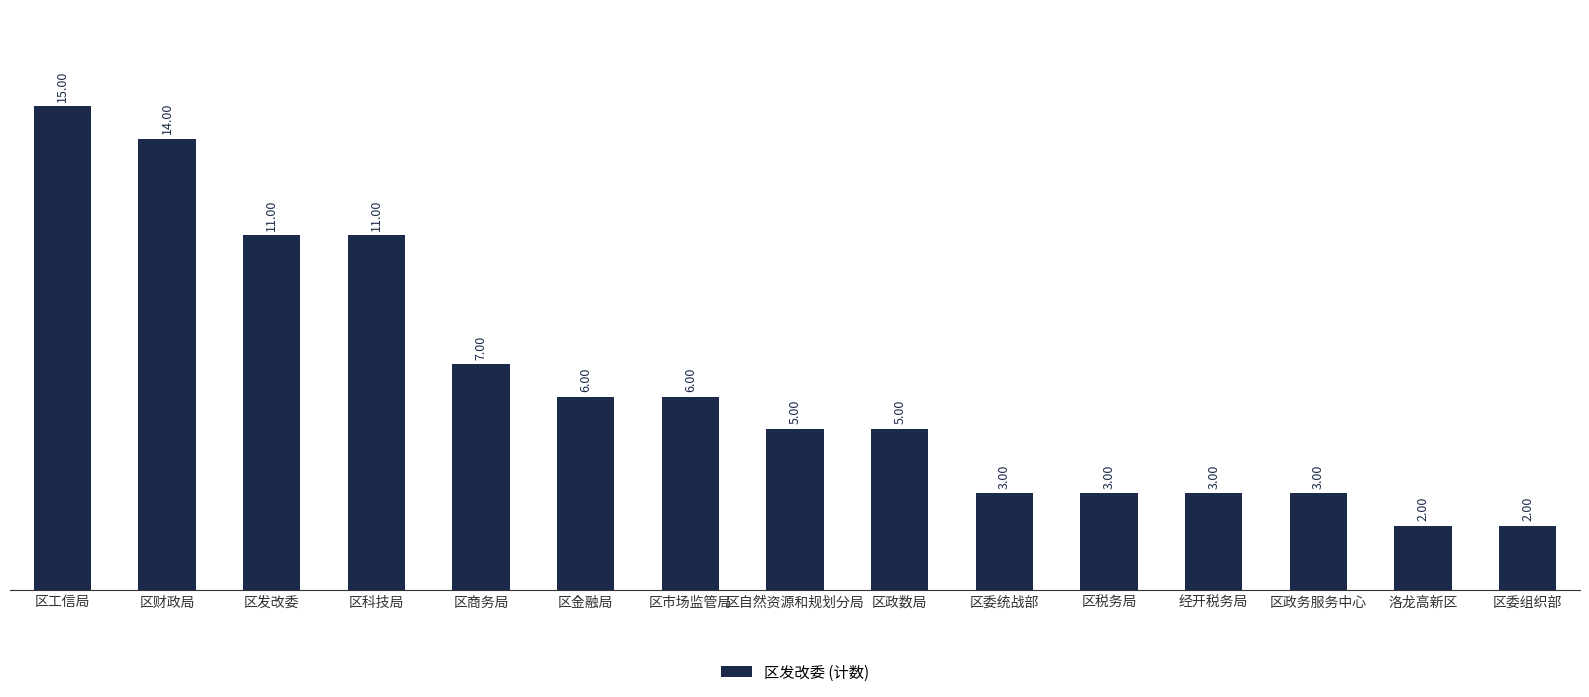

Which label corresponds to the largest value in the chart?

区工信局